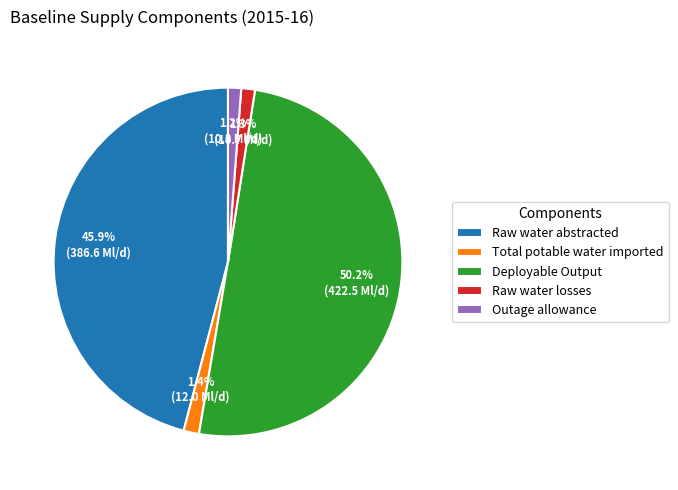

Which slice is the largest?

Deployable Output